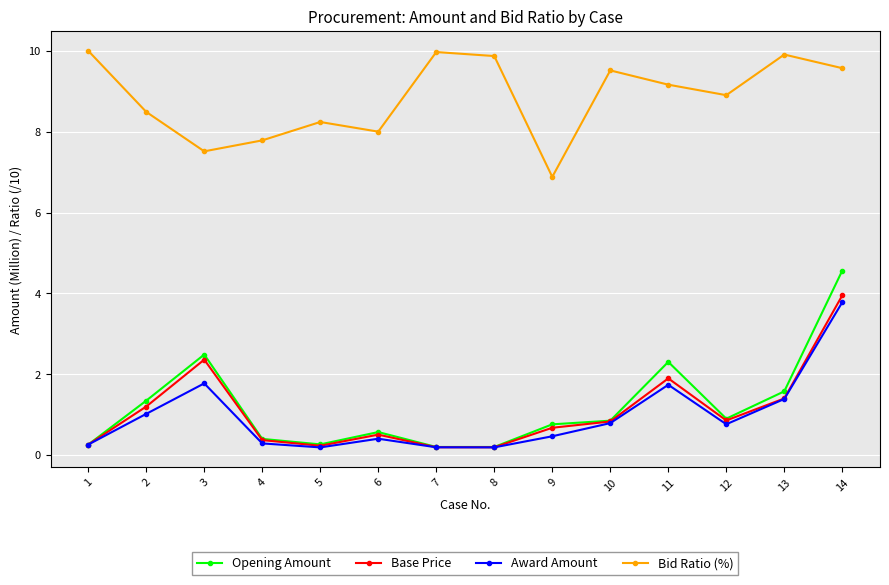

In Base Price, how many points are higher than both neighbors (excluding endpoints)?

3